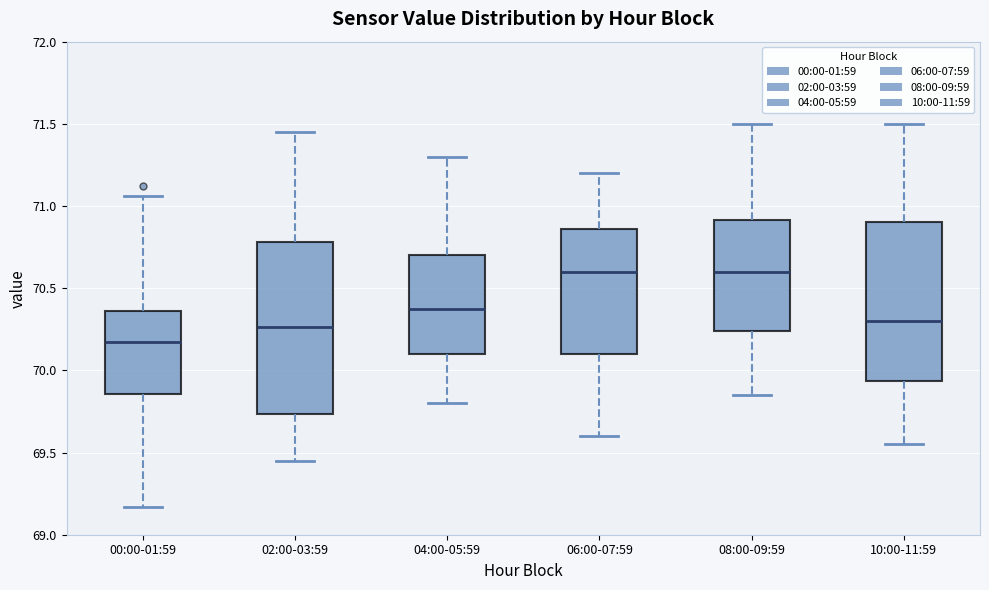

Reading left to right, transcribe this box plot: for each box, give where its median line is, the range the box spans, and where its two whiskers end, as read against the y-axis. The values are not printed on the chart, so give them approximately, as read against the axis.

00:00-01:59: median 70.20, box 69.85 to 70.35, whiskers 69.15 to 71.05
02:00-03:59: median 70.25, box 69.75 to 70.80, whiskers 69.45 to 71.45
04:00-05:59: median 70.40, box 70.10 to 70.70, whiskers 69.80 to 71.30
06:00-07:59: median 70.60, box 70.10 to 70.85, whiskers 69.60 to 71.20
08:00-09:59: median 70.60, box 70.25 to 70.90, whiskers 69.85 to 71.50
10:00-11:59: median 70.30, box 69.95 to 70.90, whiskers 69.55 to 71.50